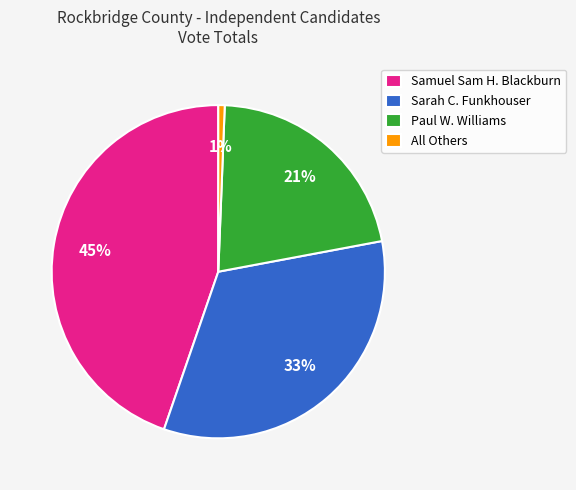

Combined, do All Others and Samuel Sam H. Blackburn account for over 50%?

No